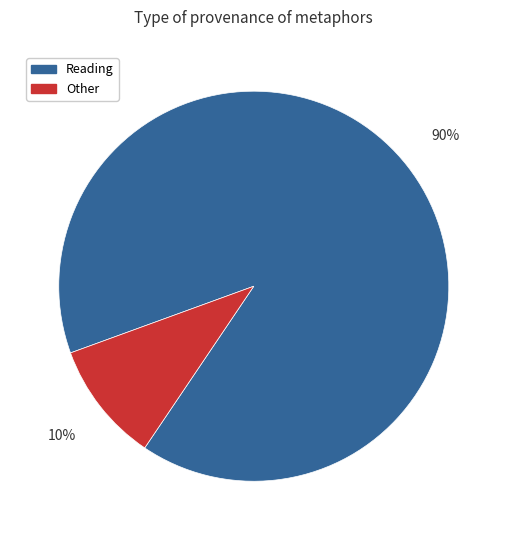

To the nearest percent, what is the average slice percentage?

50%